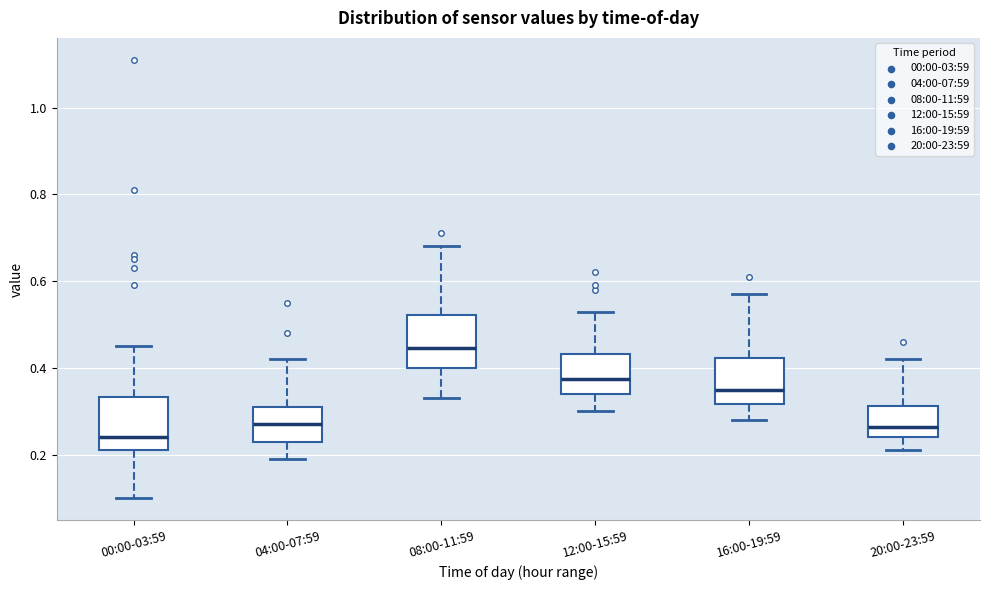

Where does the upper whisker of the box for 04:00-07:59 end on the y-axis? The values are not printed on the chart, so give them approximately, as read against the axis.

0.42